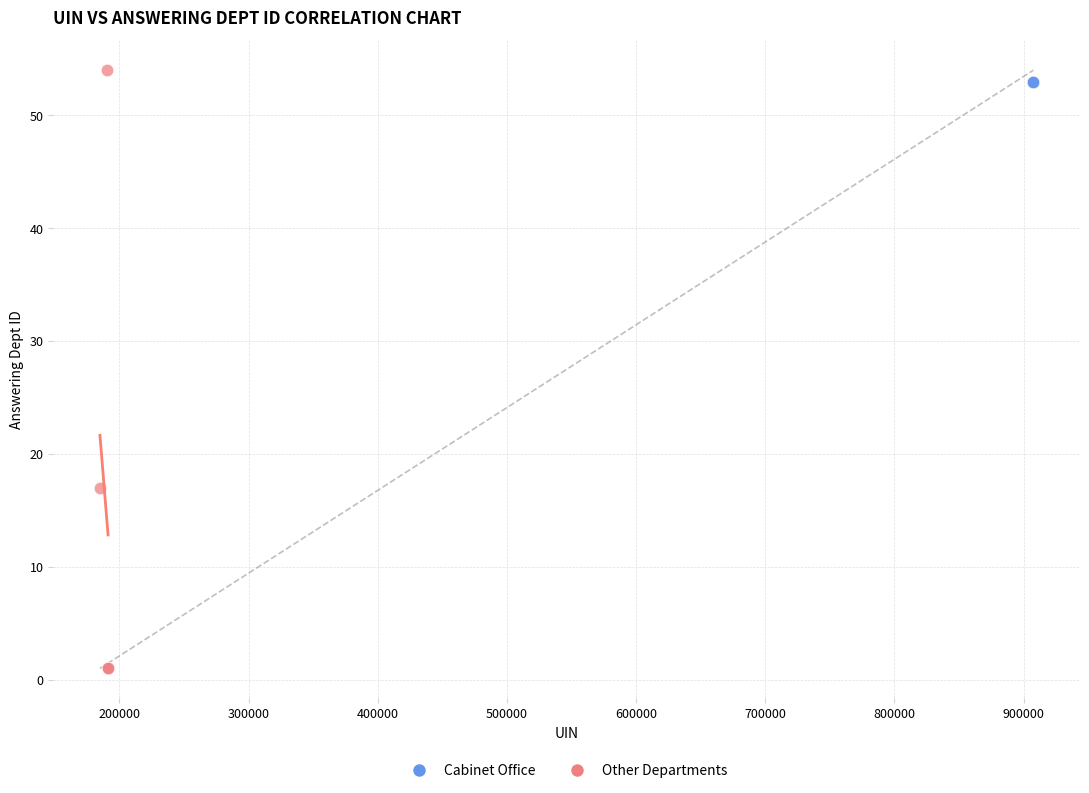

Which series reaches the minimum Y coordinate?

Other Departments